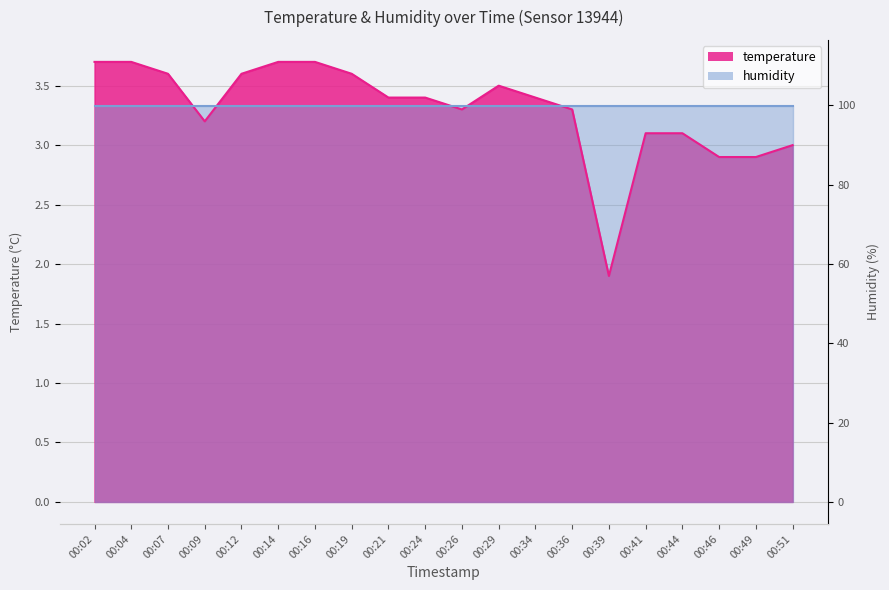

Does the chart display data point markers on the line(s)?

No